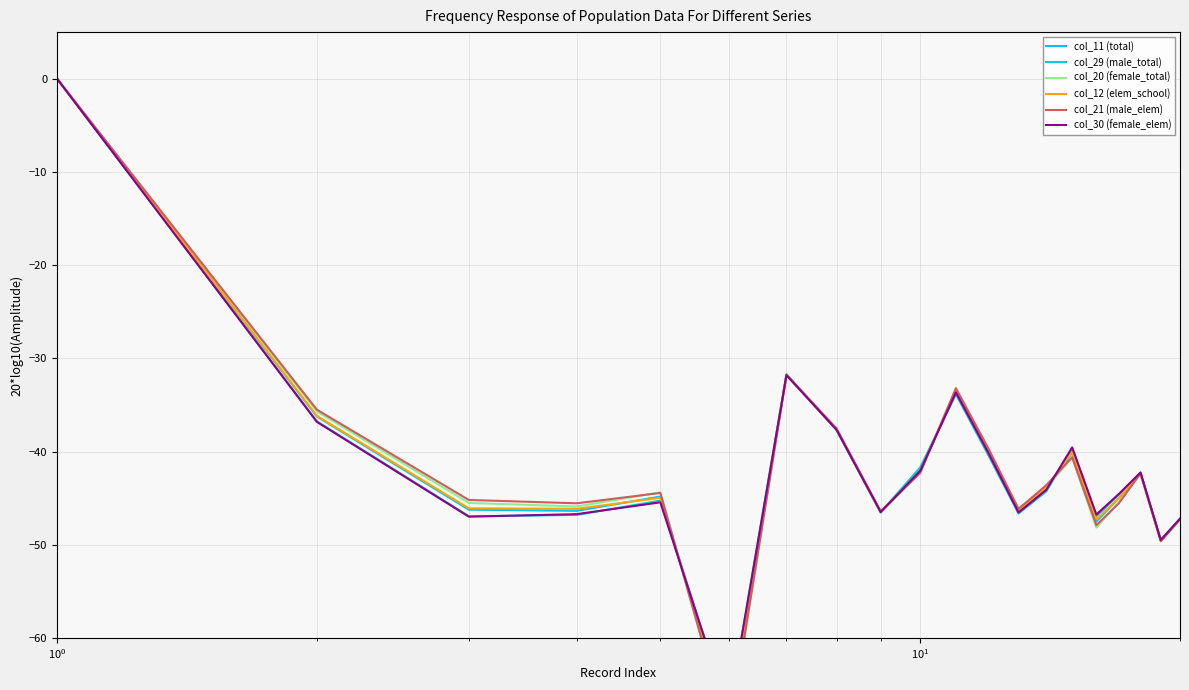

List the series in order of their peak value, highest first.

col_11 (total), col_29 (male_total), col_20 (female_total), col_12 (elem_school), col_21 (male_elem), col_30 (female_elem)